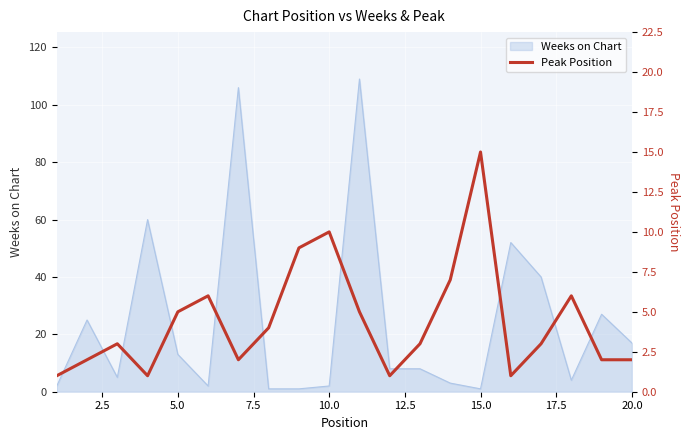

Reading left to right, extract all data points from this chart.

1	2	3	1	5	6	2	4	9	10	5	1	3	7	15	1	3	6	2	2